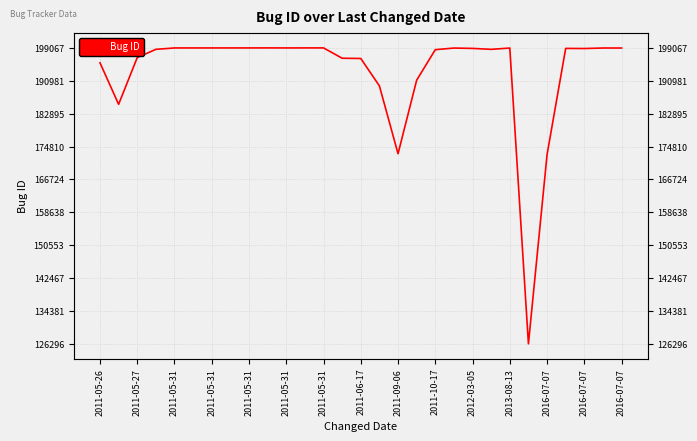

Reading left to right, list all the values displayed in this chart.

195412	185189	196690	198716	199055	199056	199058	199059	199060	199067	199057	199065	199066	196526	196466	189723	173038	191123	198633	199030	198944	198715	199032	126296	172828	198943	198916	199039	199041